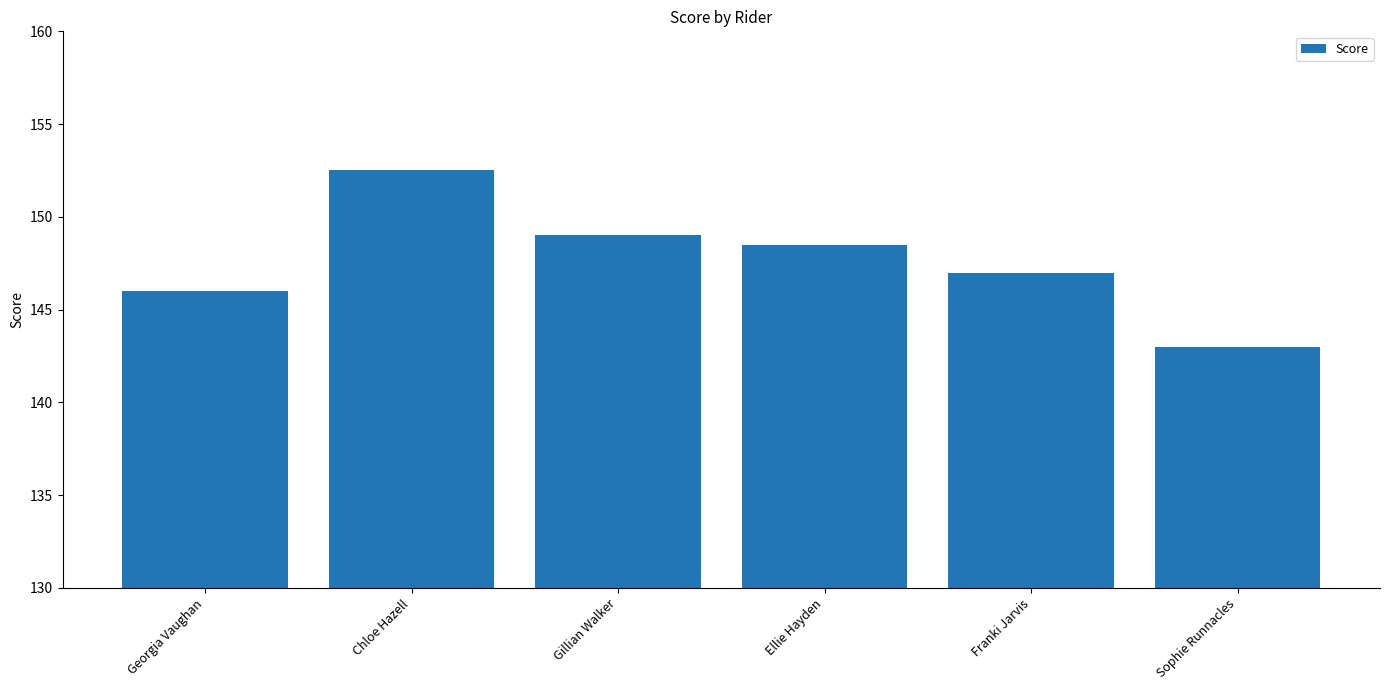

Are the bars horizontal?

No